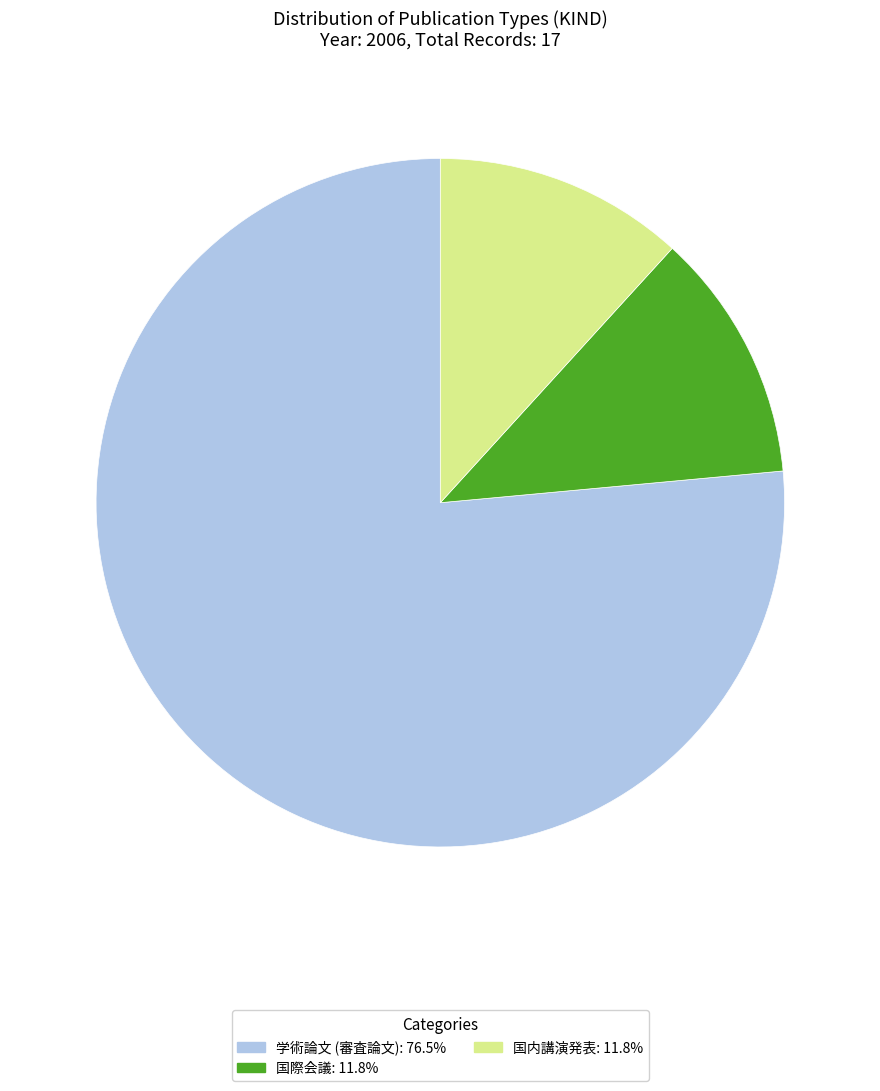

What is the ratio of the value at 国内講演発表 to the value at 国際会議?

1.0